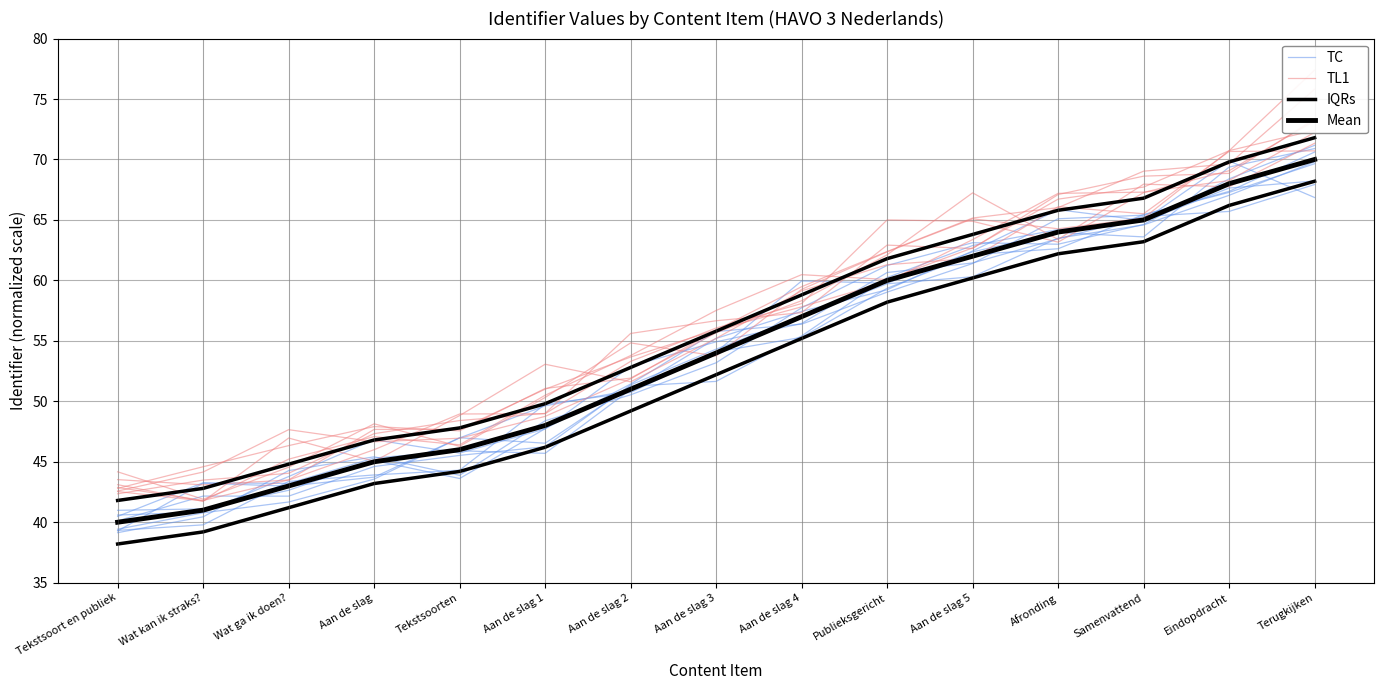

What is the value of the TC point at the 11th from the left?

61.4